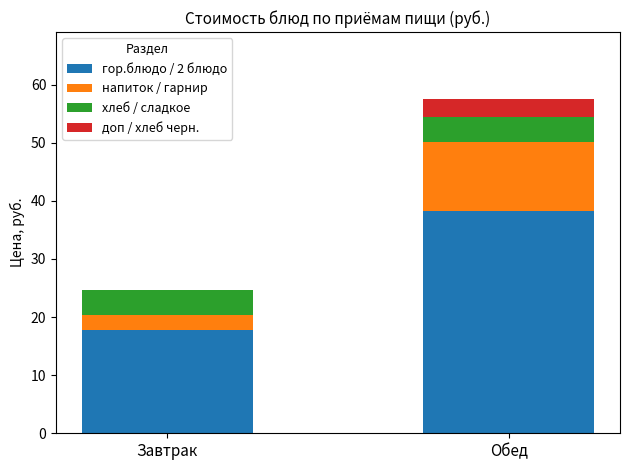

Count the number of data series in this chart.

4